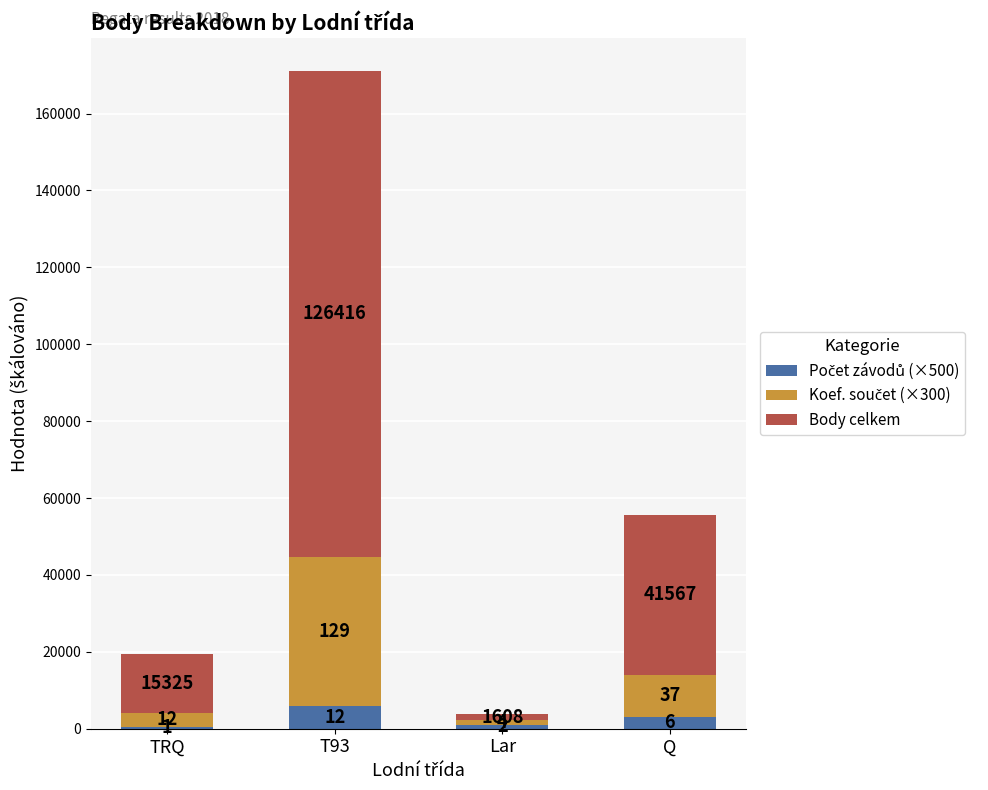

What is the label of the 2nd bar from the left?

T93